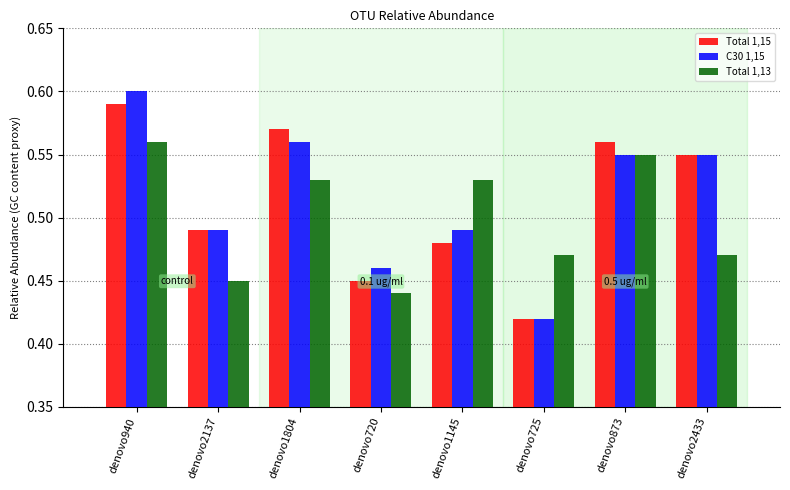

What is the sum of all C30 1,15 values?

4.1